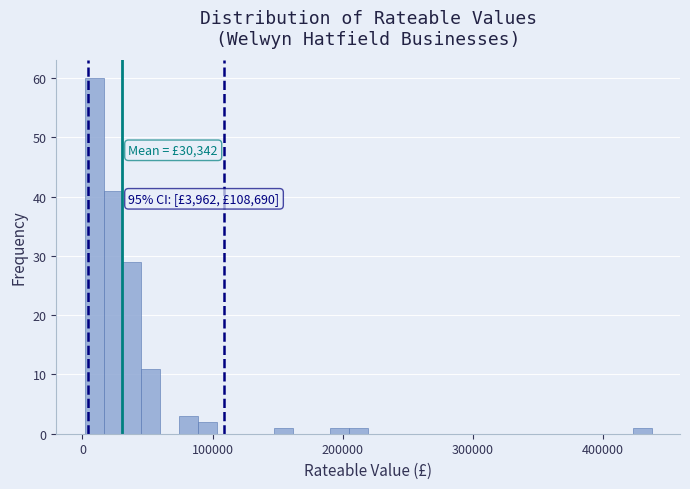

Read against the x-axis, roughly where is the centre of the tallest bar?

10000